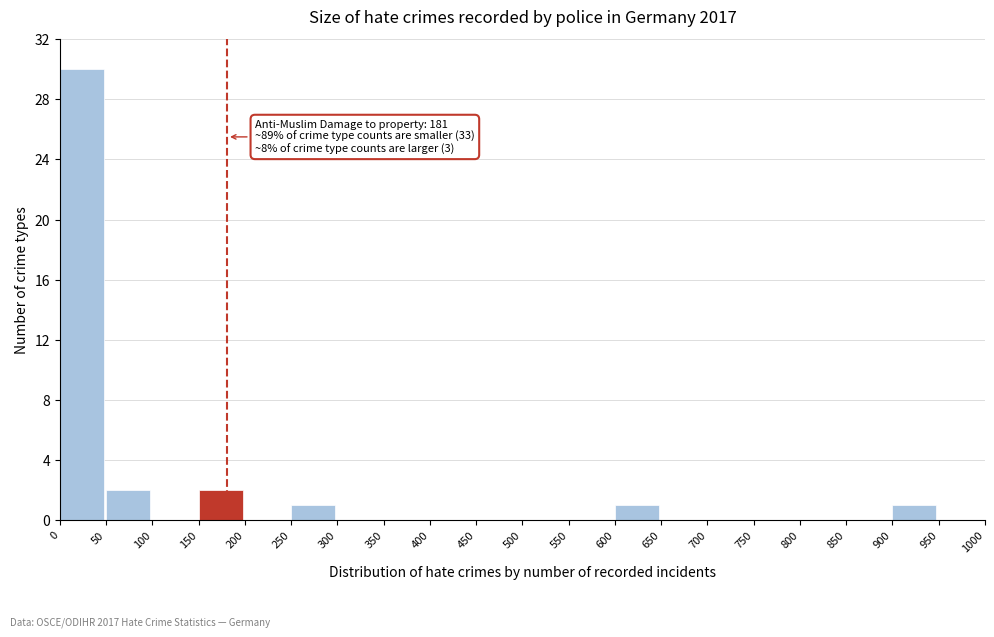

Which range on the x-axis has the tallest bar?

0 to 50